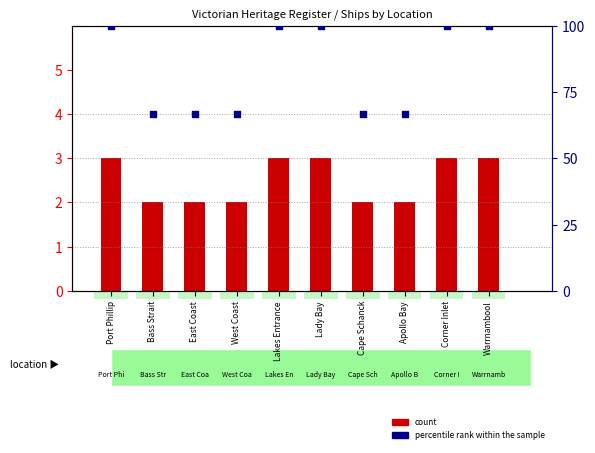

What are all the series names shown in the legend?

count, percentile rank within the sample